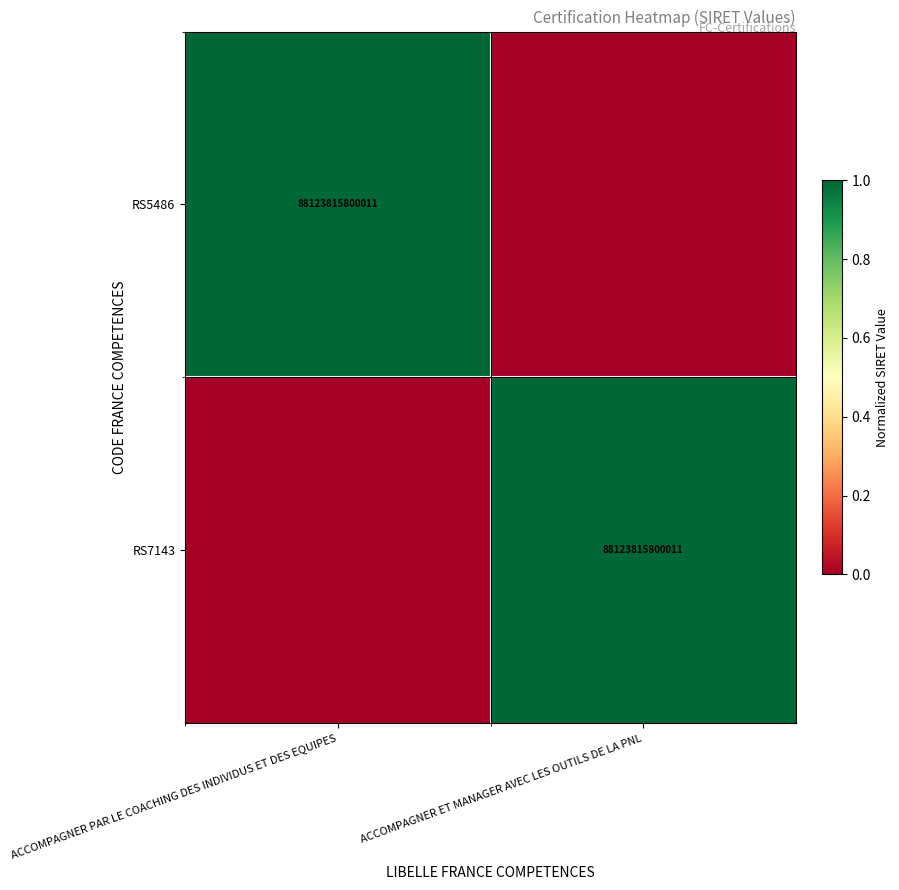

Between ACCOMPAGNER ET MANAGER AVEC LES OUTILS DE LA PNL and ACCOMPAGNER PAR LE COACHING DES INDIVIDUS ET DES EQUIPES, which is larger?

ACCOMPAGNER PAR LE COACHING DES INDIVIDUS ET DES EQUIPES